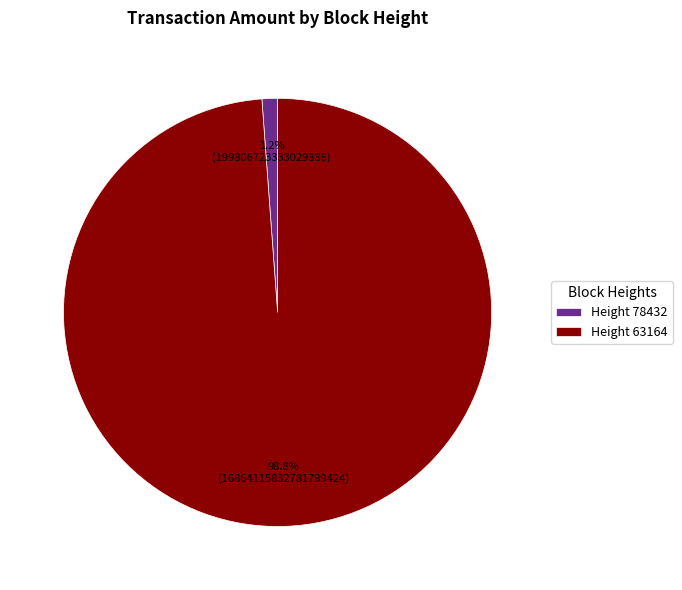

Which slice represents more than half of the pie?

Height 63164